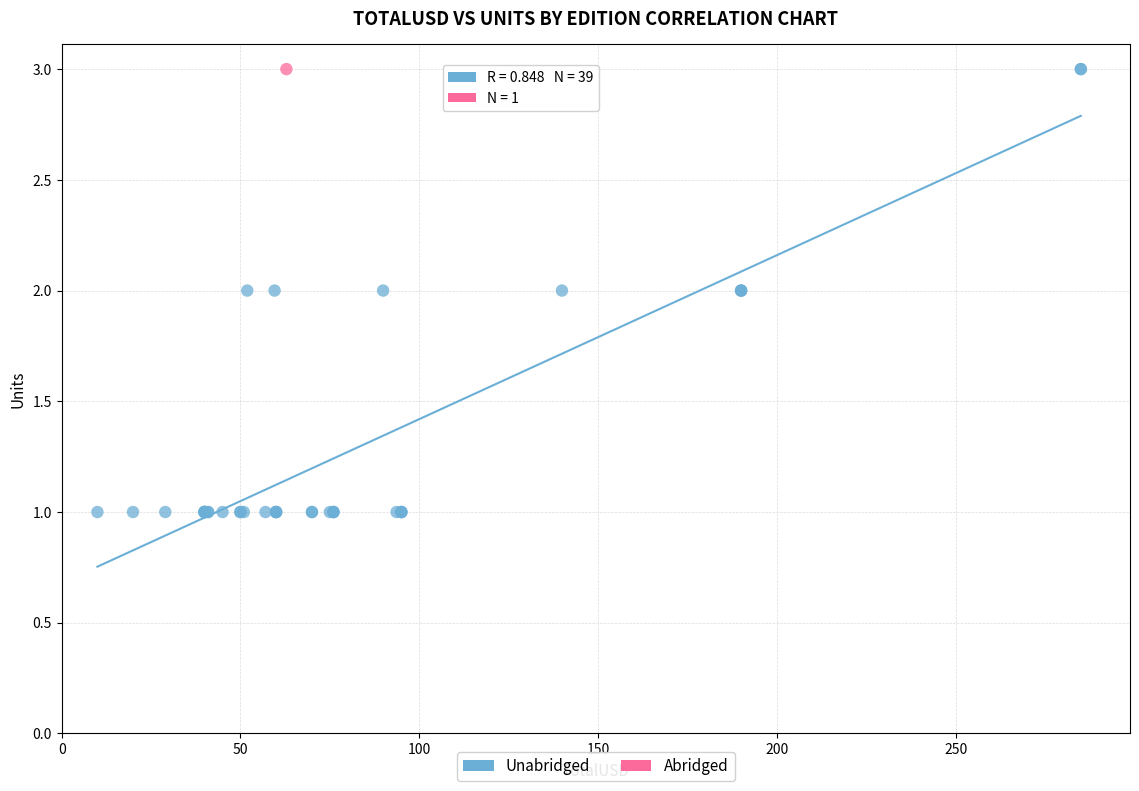

What are all the series names shown in the legend?

Unabridged, Abridged